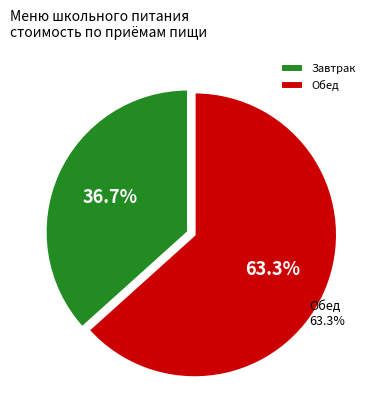

The кофейный напиток с молоком slice represents 1% of the pie. True or false?

False